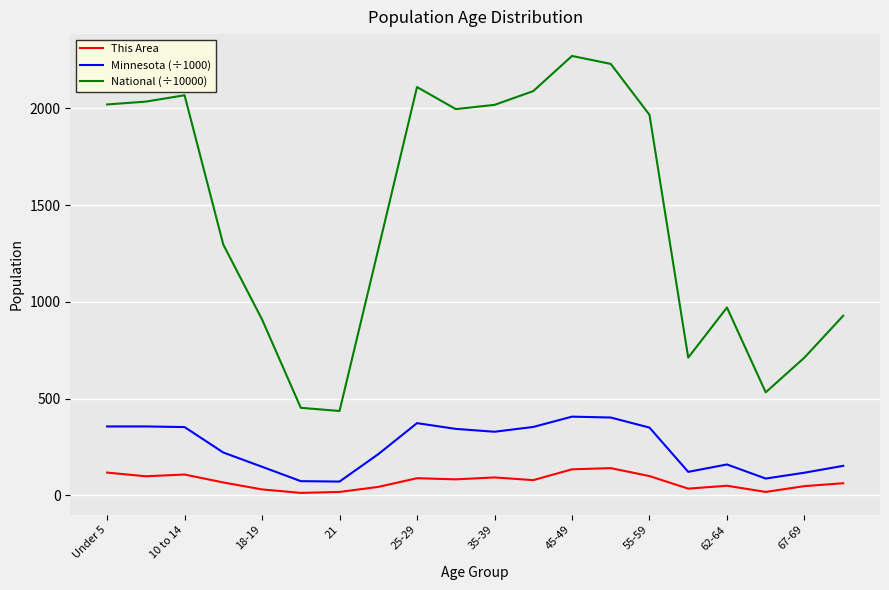

Which series has the largest range (max minus min)?

National (÷10000)